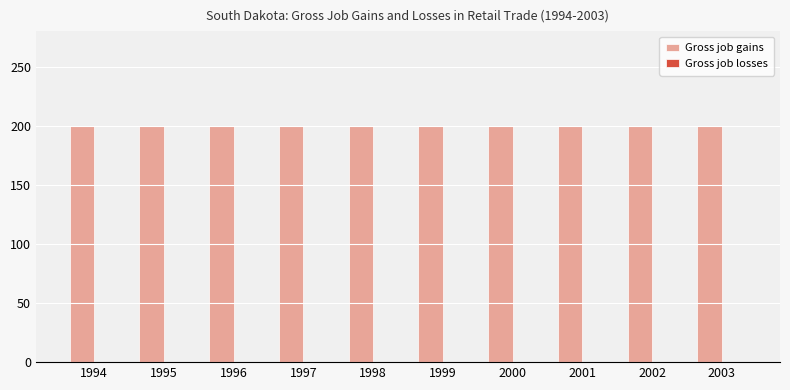

Are the bars horizontal?

No